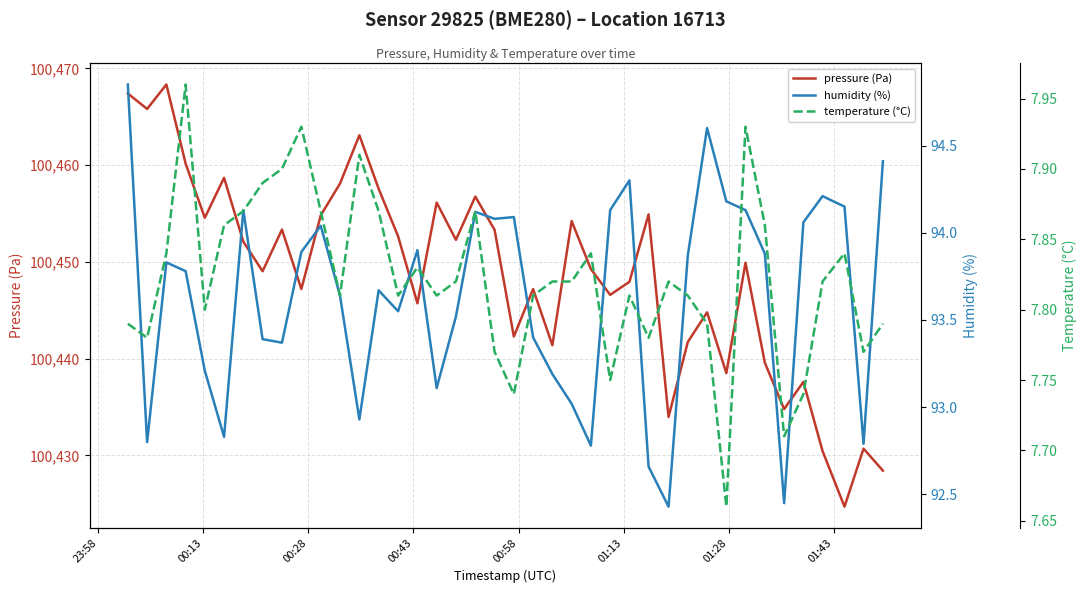

The pressure (Pa) series shows 174582.1 at 00:28. True or false?

False